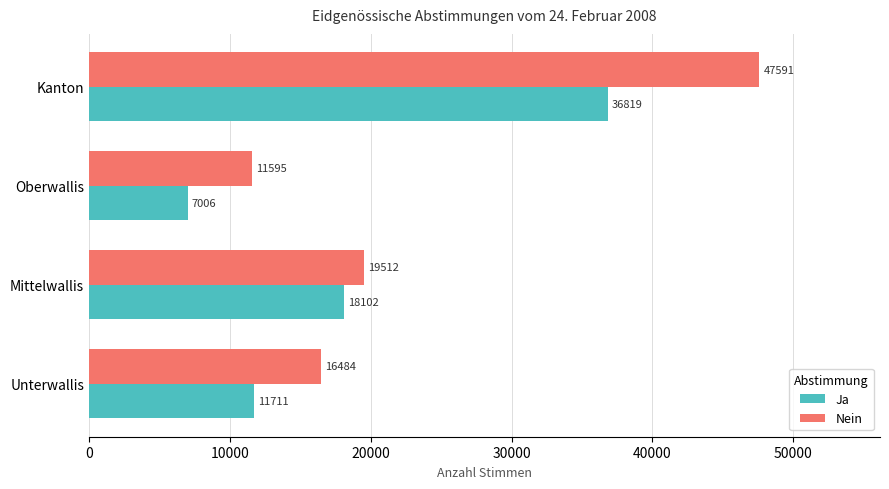

List the series in order of their overall mean, highest first.

Nein, Ja